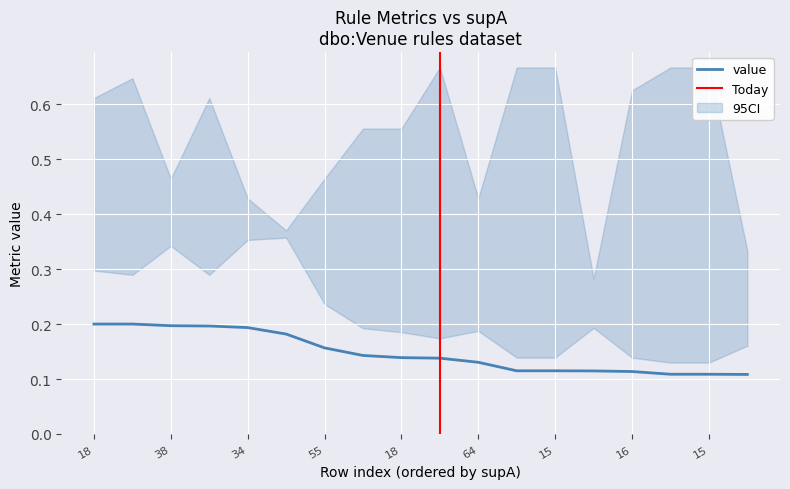

At how many categories does at least one series exceed 0?

18